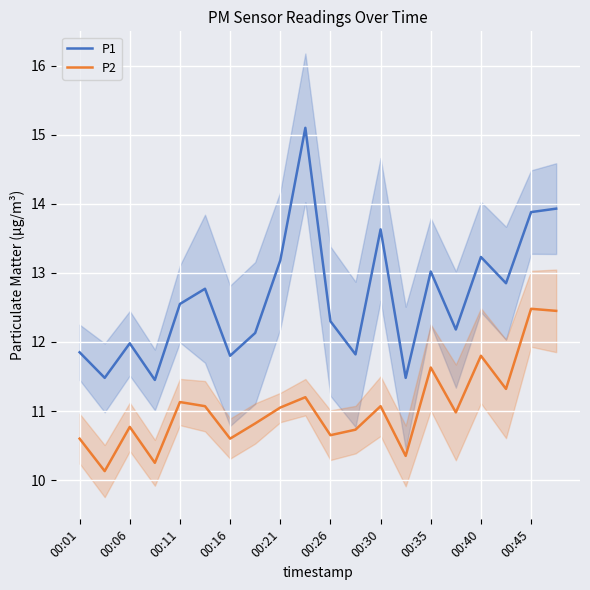

What is the highest value of the P1 series?

15.1